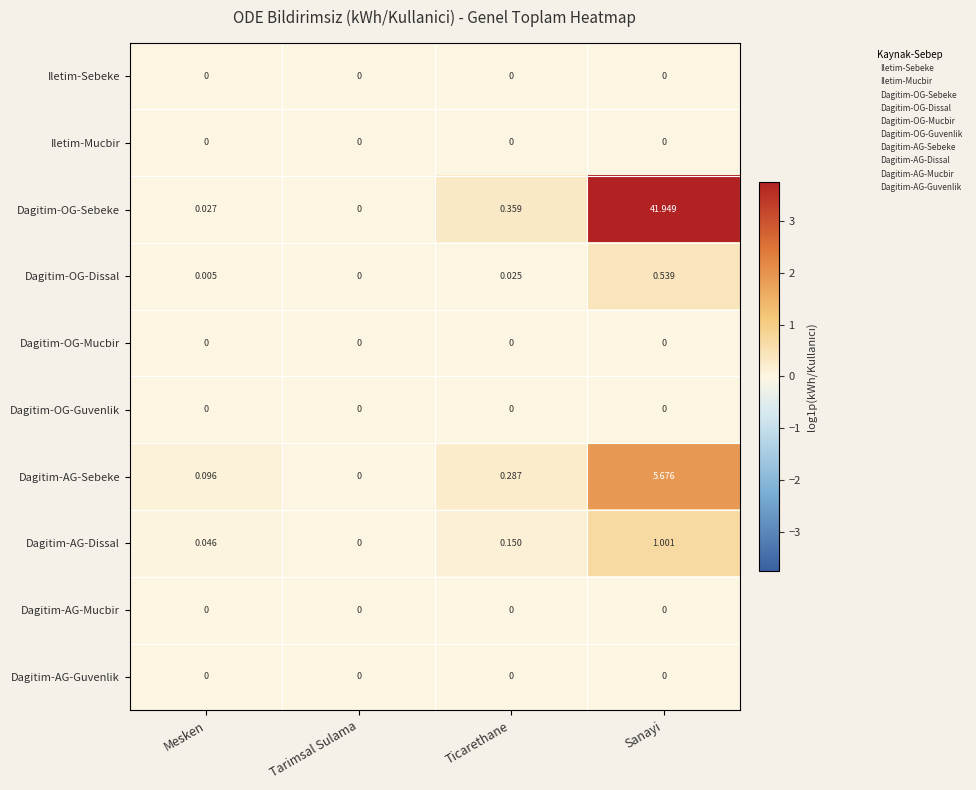

Which series changed the most between Tarimsal Sulama and Ticarethane?

Dagitim-OG-Sebeke